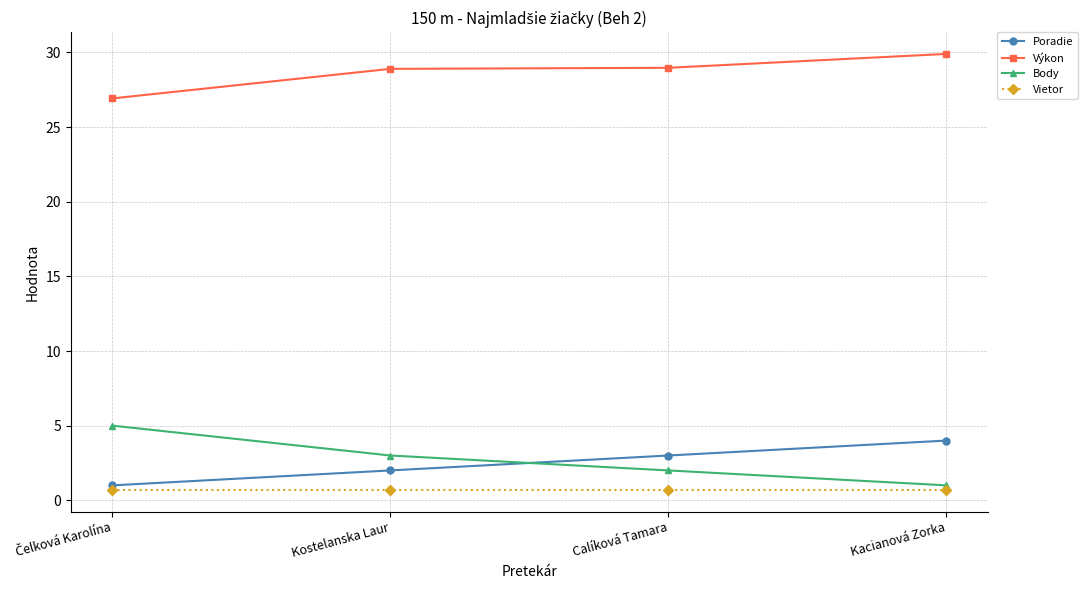

The value of Výkon at Kostelanska Laur is 28.9. True or false?

True